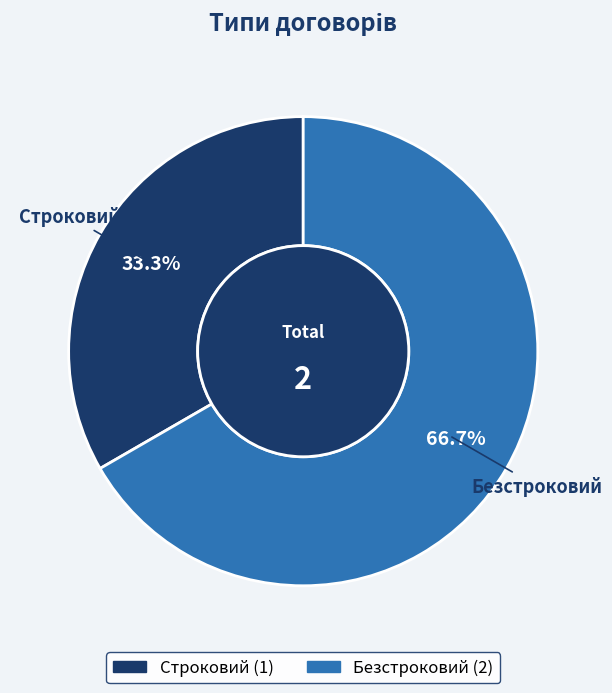

Approximately how many times larger is the value at Безстроковий compared to Строковий?

2.0